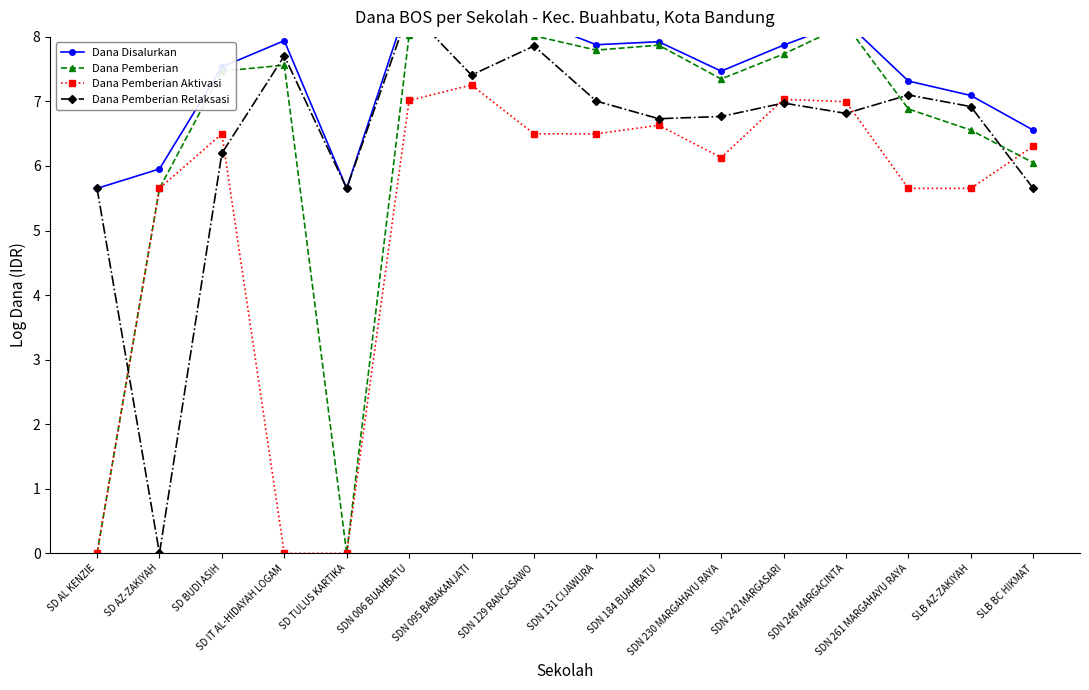

Does the chart have visible grid lines?

No